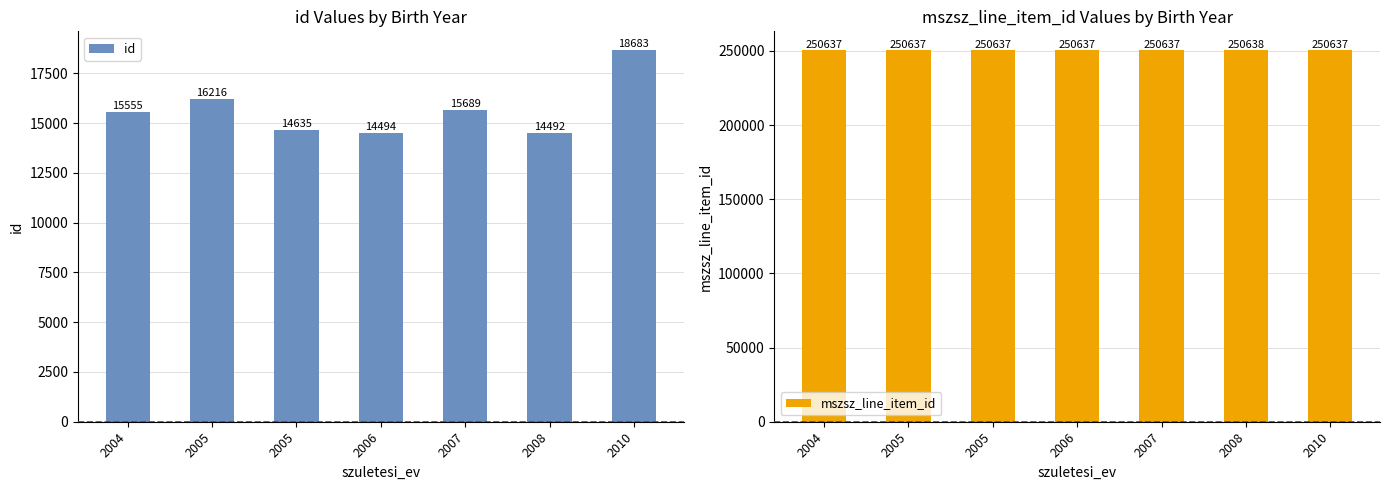

Which series has the largest total across all categories?

mszsz_line_item_id